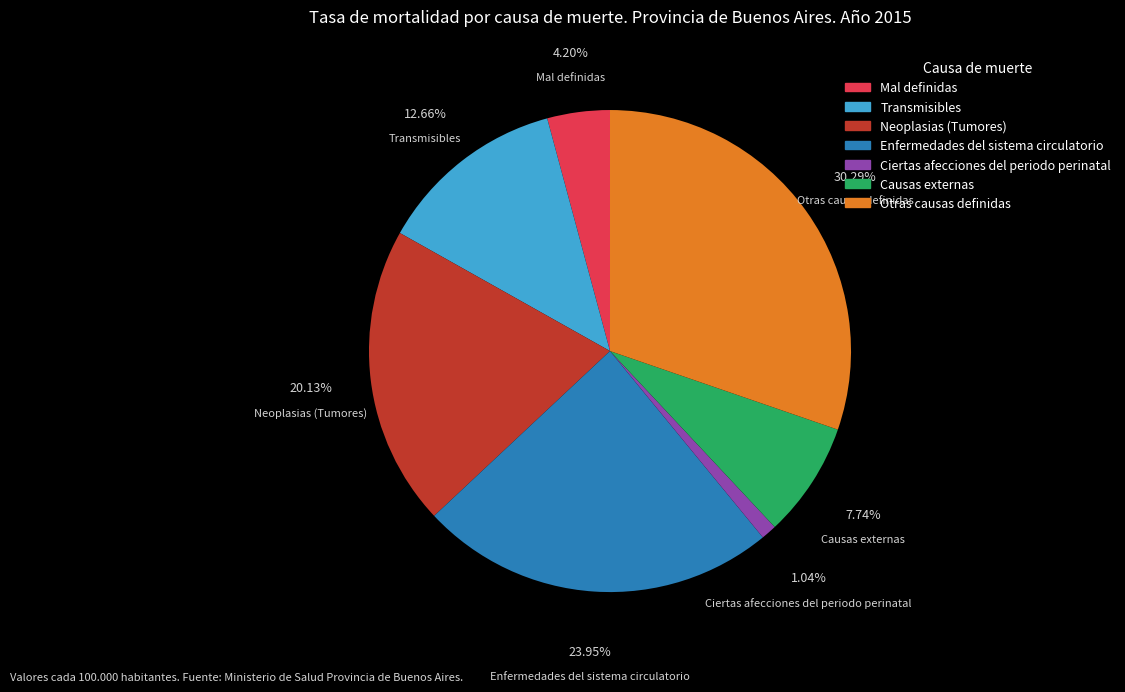

To the nearest percent, what percentage of the pie is Mal definidas?

4%